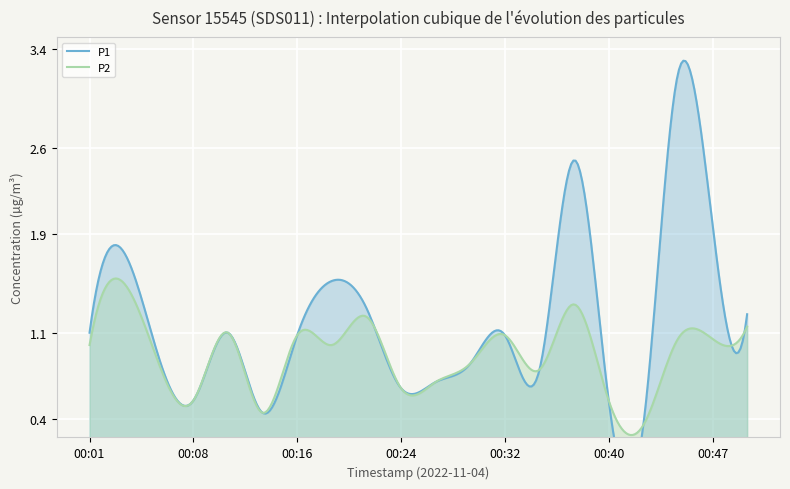

Is it true that P2 equals 1.1 at 00:50?

True